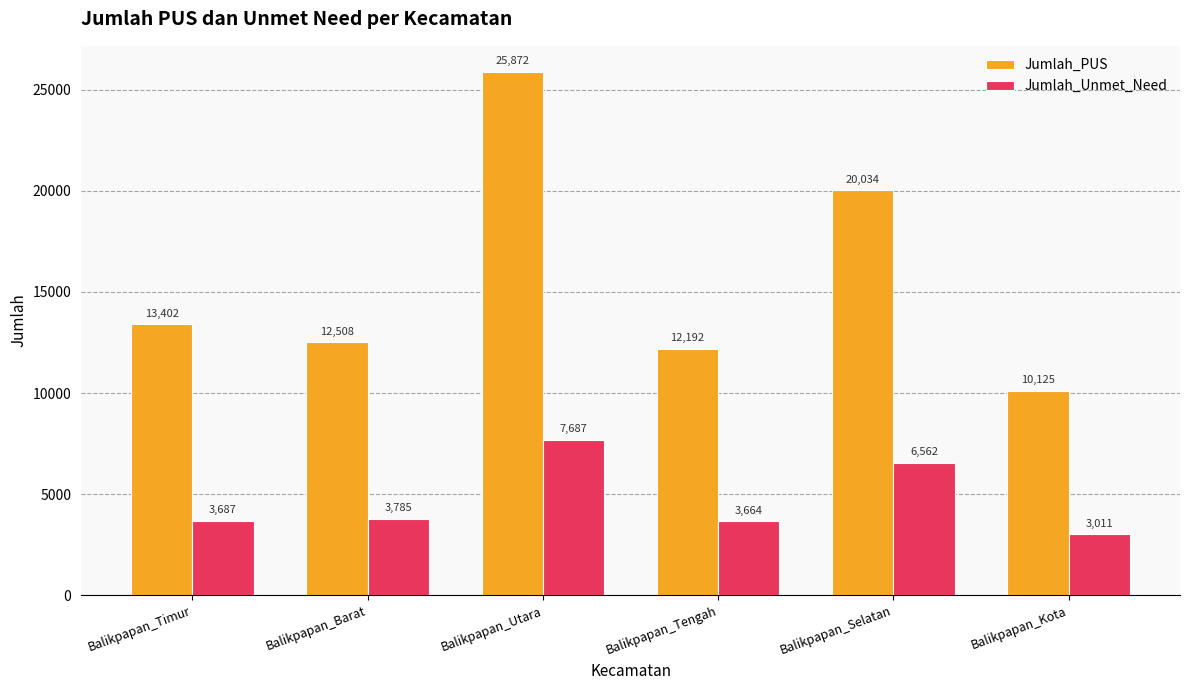

Which series changed the most between Balikpapan_Barat and Balikpapan_Kota?

Jumlah_PUS